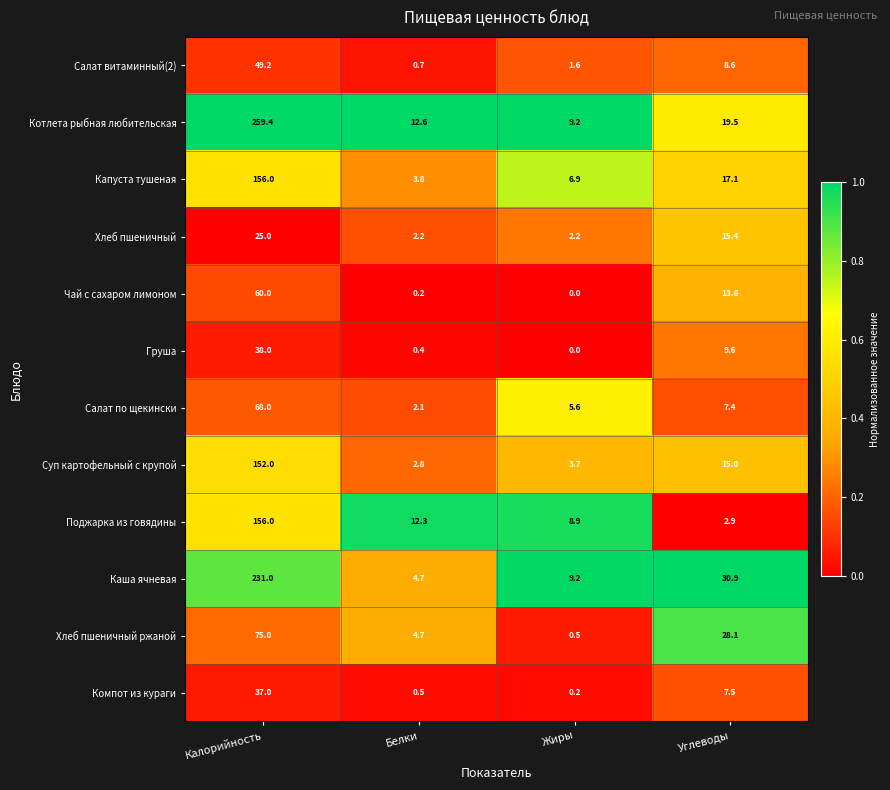

What is the difference between the highest and lowest values at Жиры?

9.2